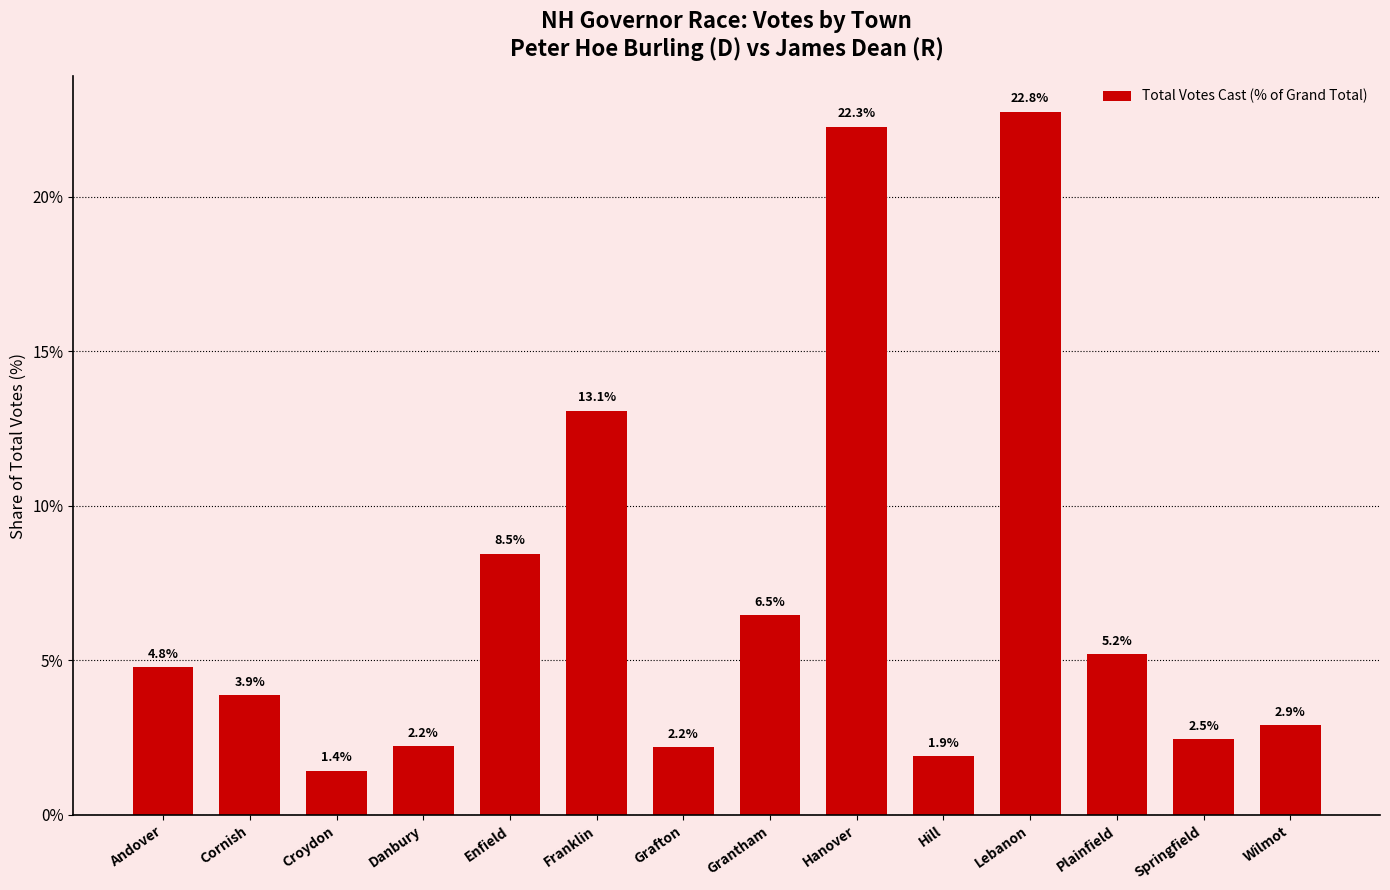

Where does the data first go above 4?

Andover